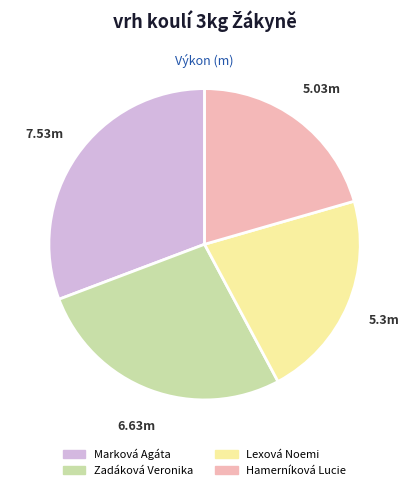

Rank the categories by value from highest to lowest.

Marková Agáta, Zadáková Veronika, Lexová Noemi, Hamerníková Lucie